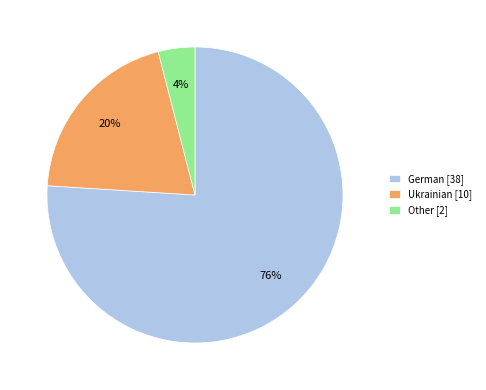

Do Other [2] and German [38] together represent more than half of the pie?

Yes